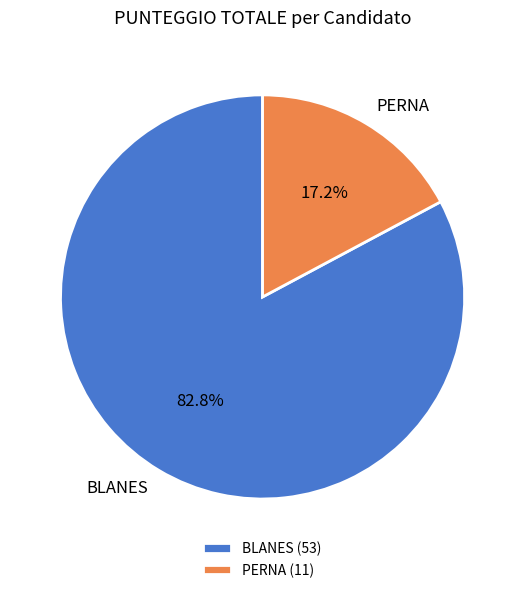

The PERNA slice represents 17% of the pie. True or false?

True